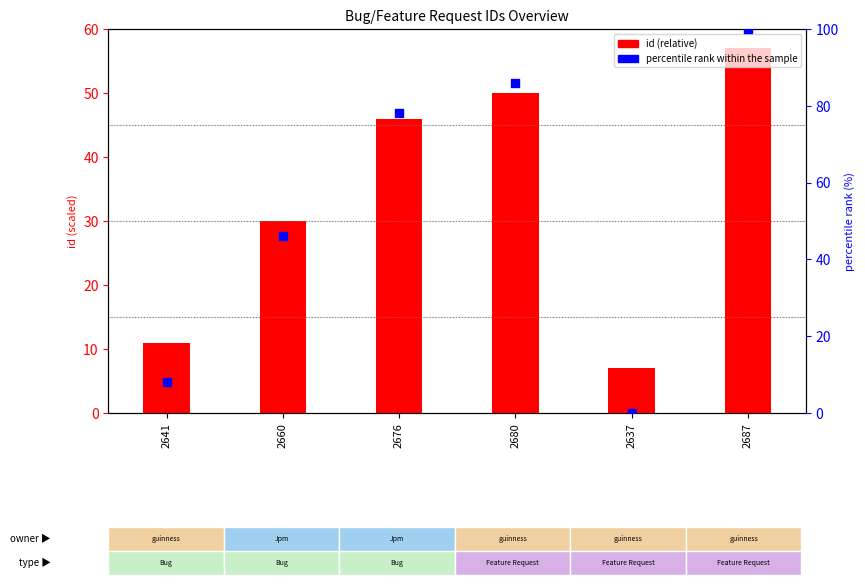

What are all the series names shown in the legend?

id (relative), percentile rank within the sample